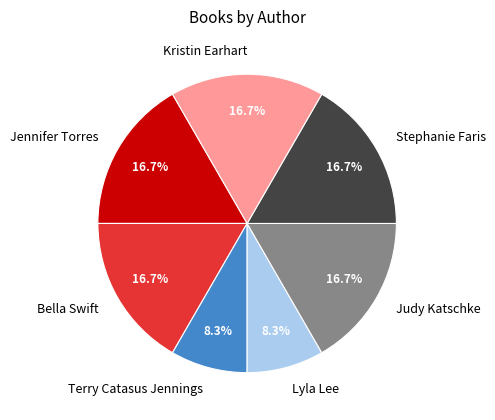

How many segments does this pie chart have?

7